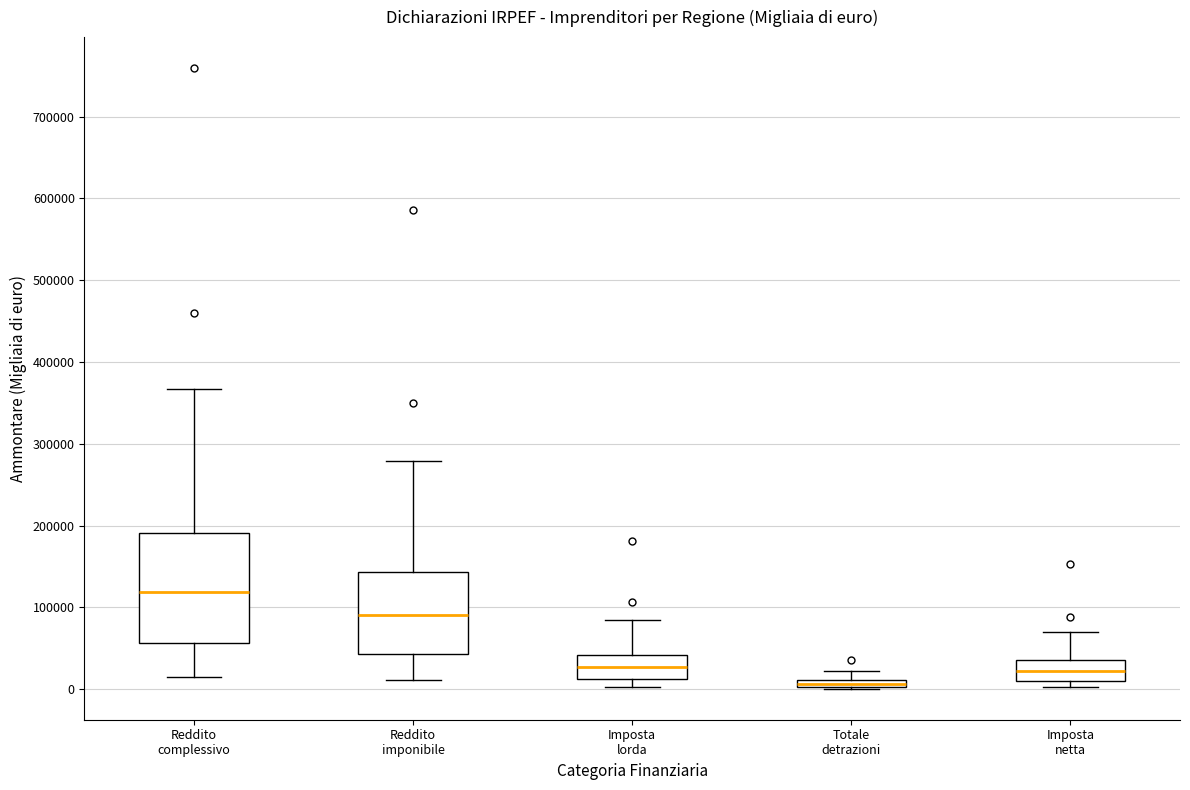

Where does the upper whisker of the box for Reddito imponibile end on the y-axis? The values are not printed on the chart, so give them approximately, as read against the axis.

280000